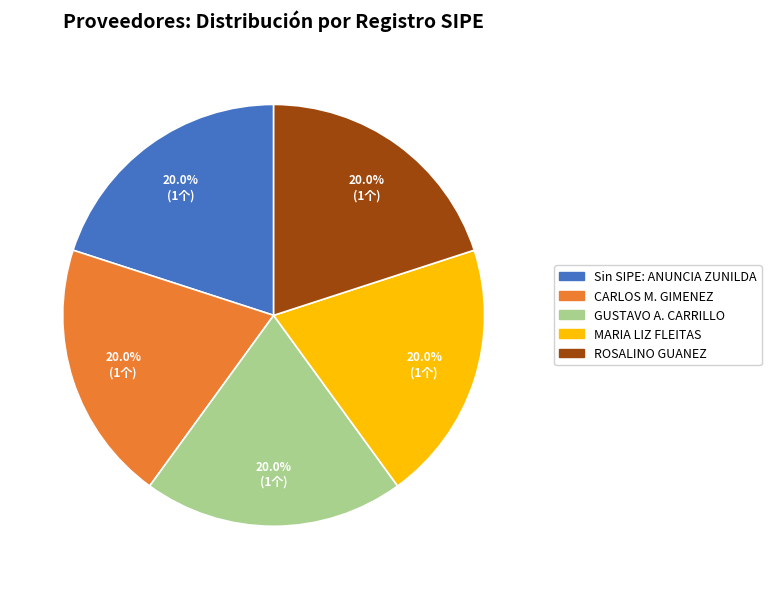

What portion of the pie excludes ROSALINO GUANEZ?

80.0%